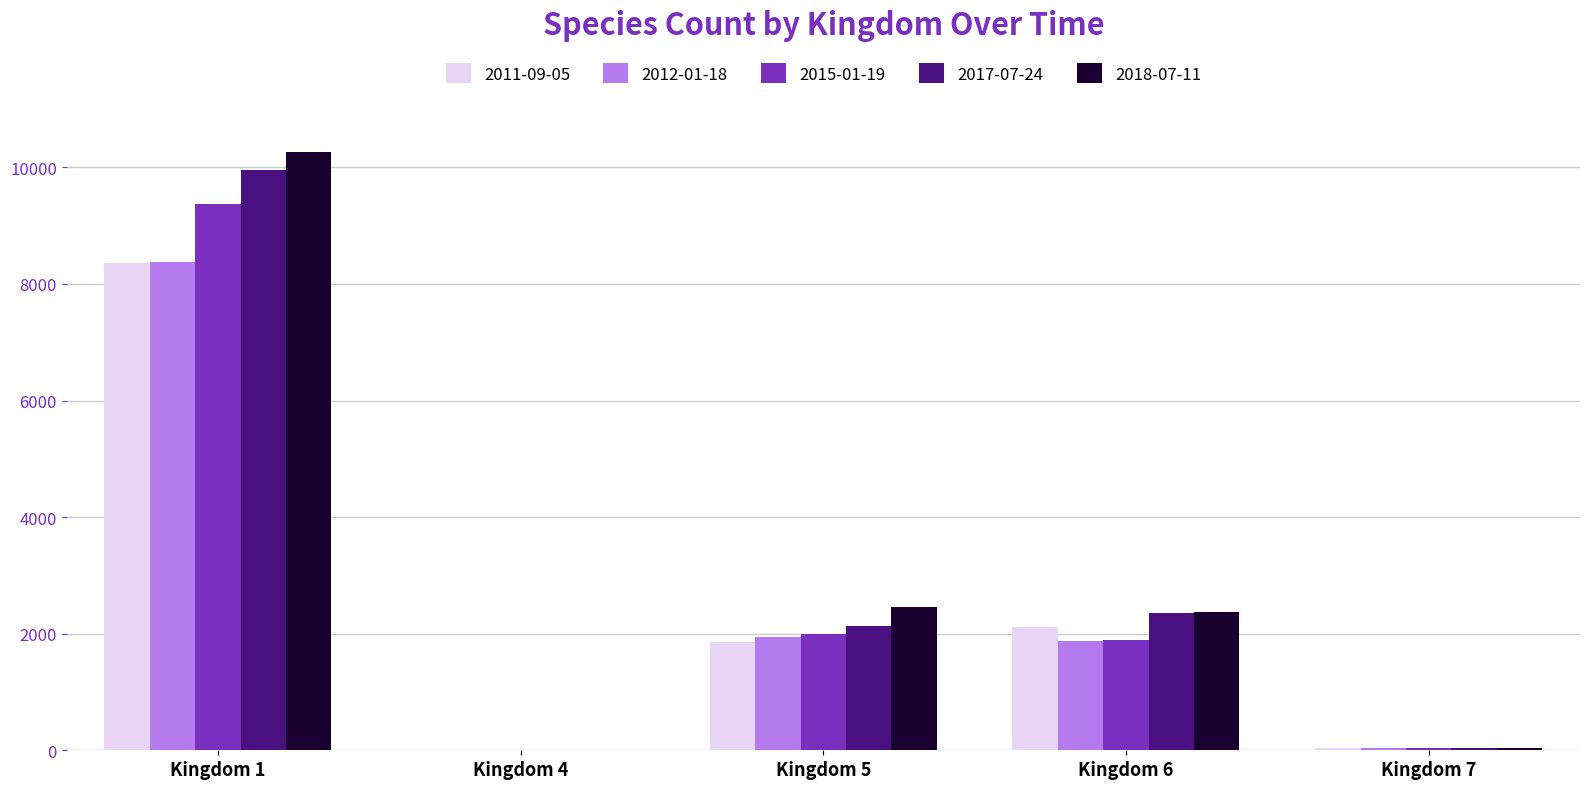

The value of 2018-07-11 at Kingdom 6 is 3267. True or false?

False